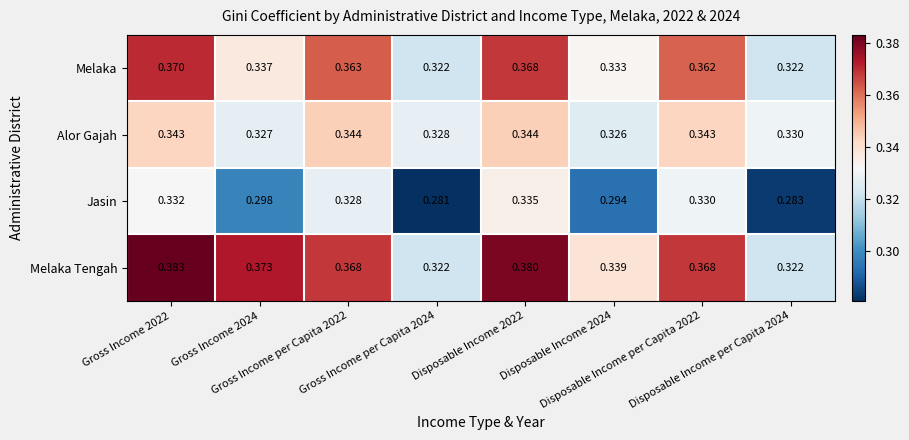

Which series has the largest range (max minus min)?

Melaka Tengah